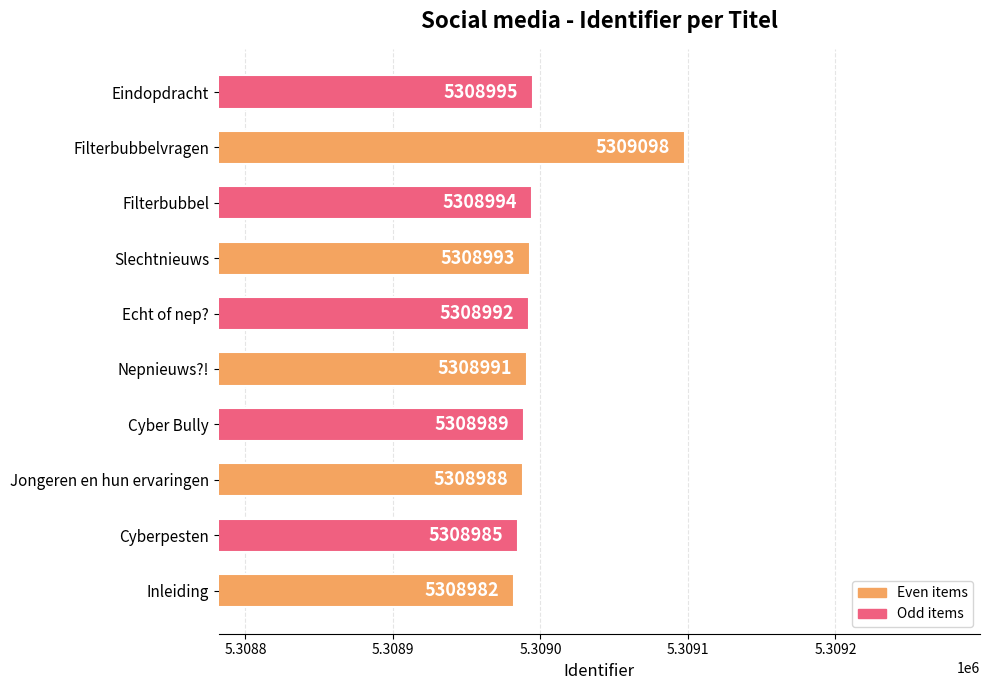

At which label is the value closest to 5309040?

Eindopdracht